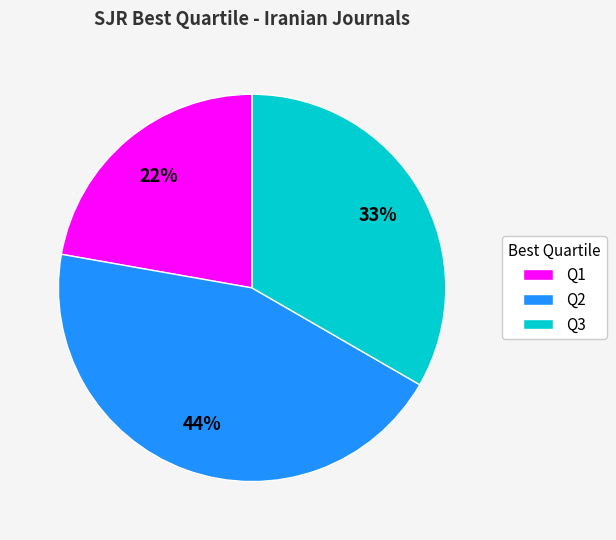

What is the smallest slice in the pie chart?

Q1